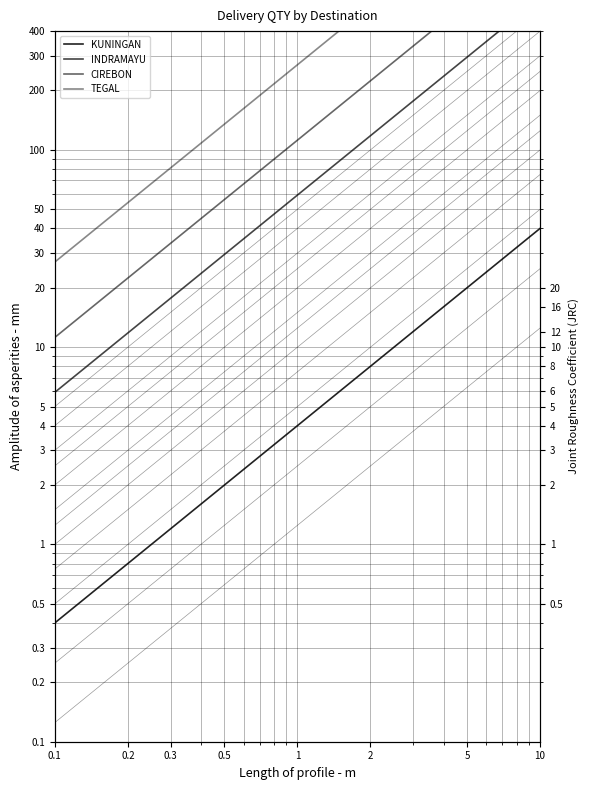

Count the number of data series in this chart.

4